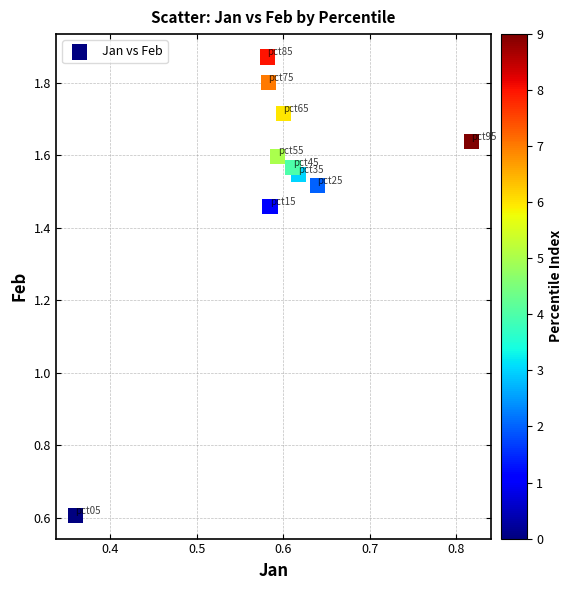

What Y value in the scatter plot is closest to 1?

0.6